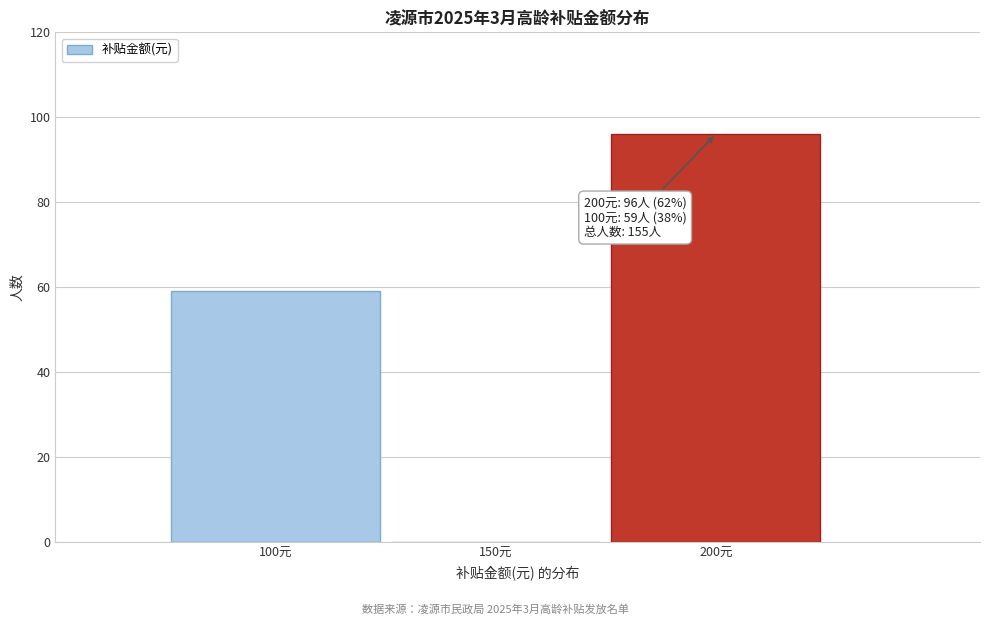

Reading left to right, list all the values displayed in this chart.

100元=59	150元=0	200元=96